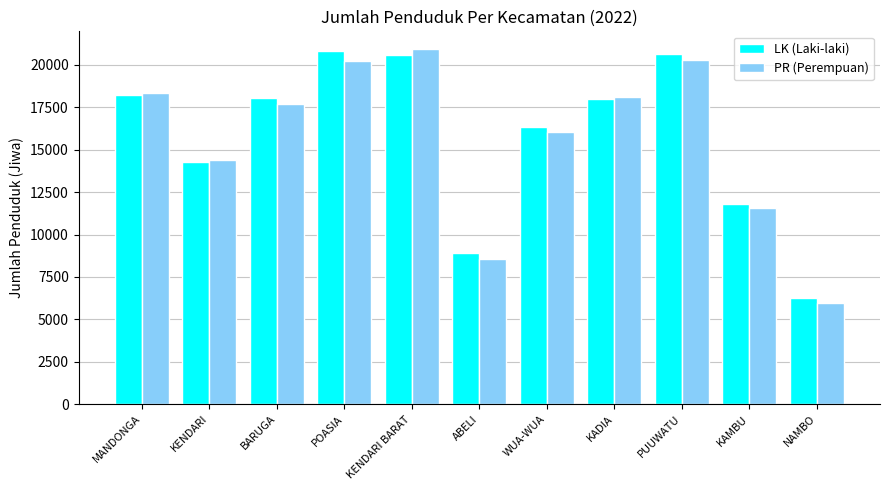

What is the sum of the PR (Perempuan) values at MANDONGA and KAMBU?

29868